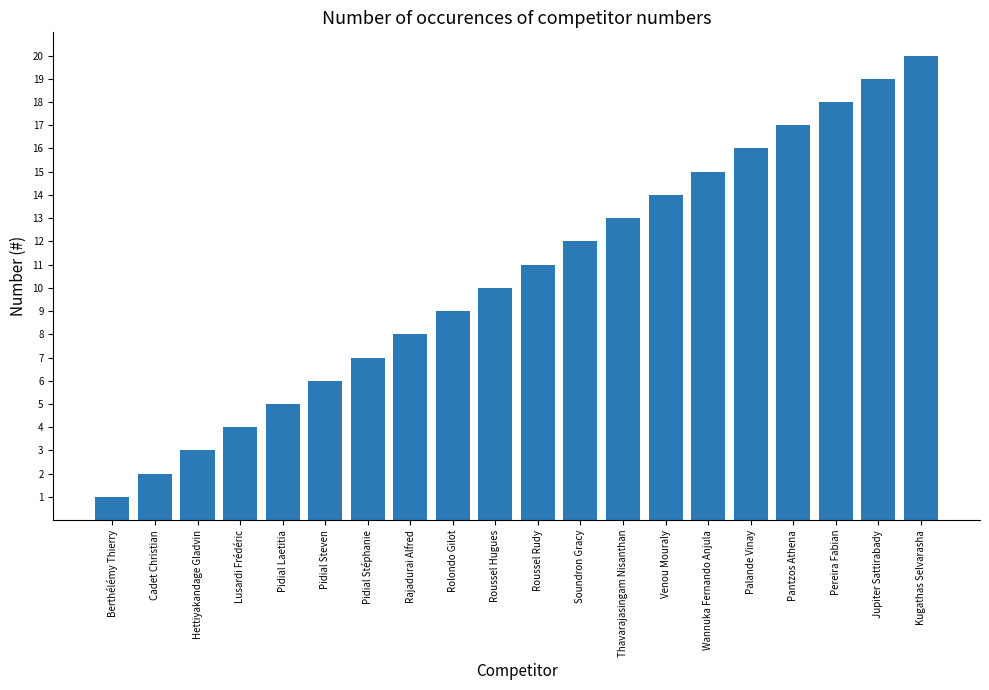

List the labels in order of value, smallest first.

Berthélémy Thierry, Cadet Christian, Hettiyakandage Gladvin, Lusardi Frédéric, Pidial Laetitia, Pidial Steven, Pidial Stéphanie, Rajadurai Alfred, Rolondo Gilot, Roussel Hugues, Roussel Rudy, Soundron Gracy, Thavarajasingam Nisanthan, Venou Mouraly, Wannuka Fernando Anjula, Palande Vinay, Pantzos Athena, Pereira Fabian, Jupiter Sattirabady, Kugathas Selvarasha